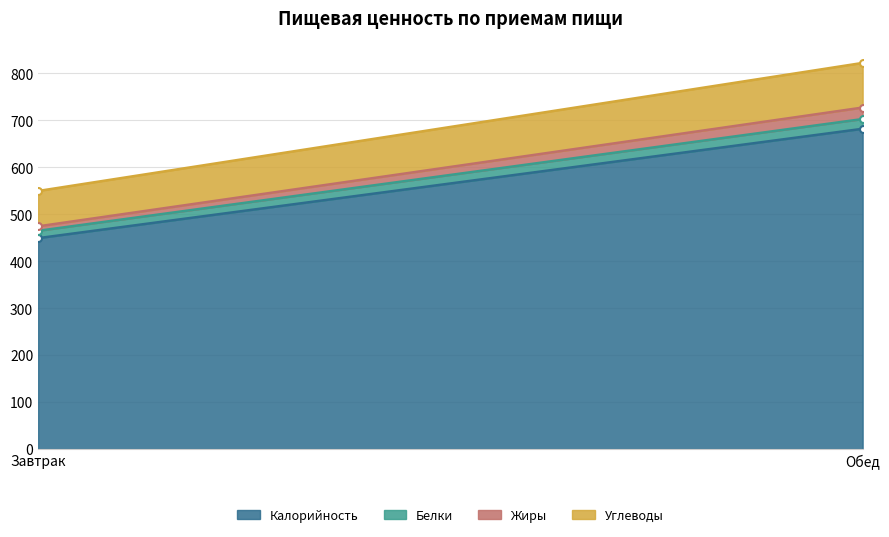

What is the sum of the Углеводы values at Завтрак and Обед?

170.3